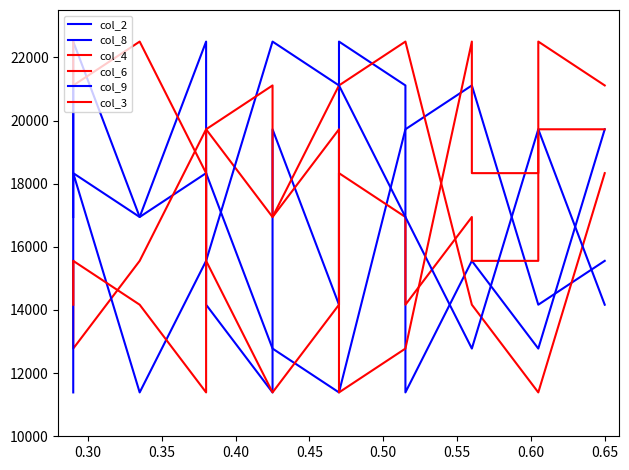

List the series in order of their peak value, lowest first.

col_2, col_8, col_4, col_6, col_9, col_3